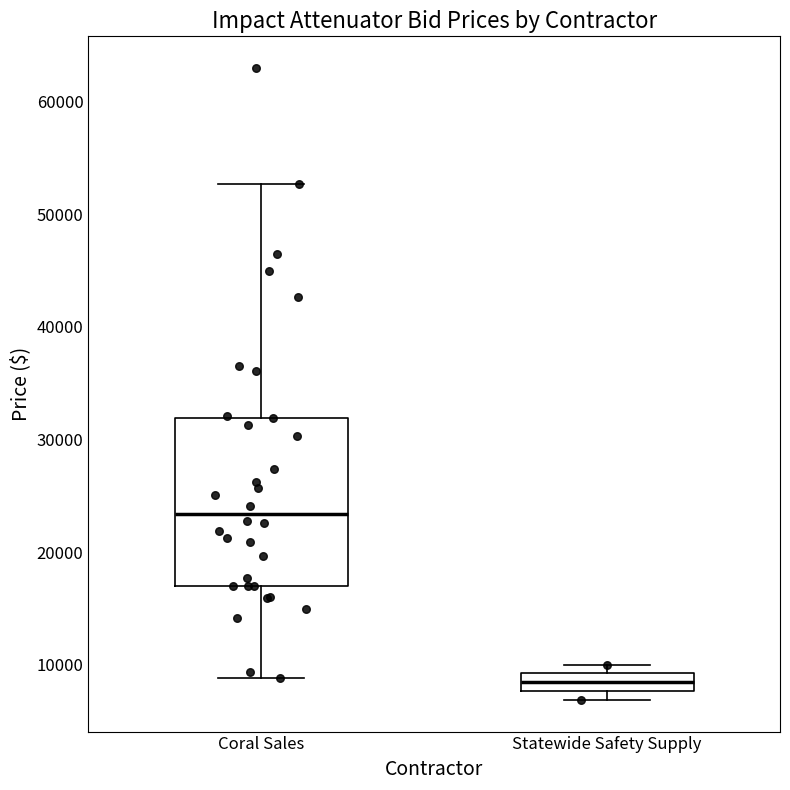

Which box's median line is the highest?

Coral Sales